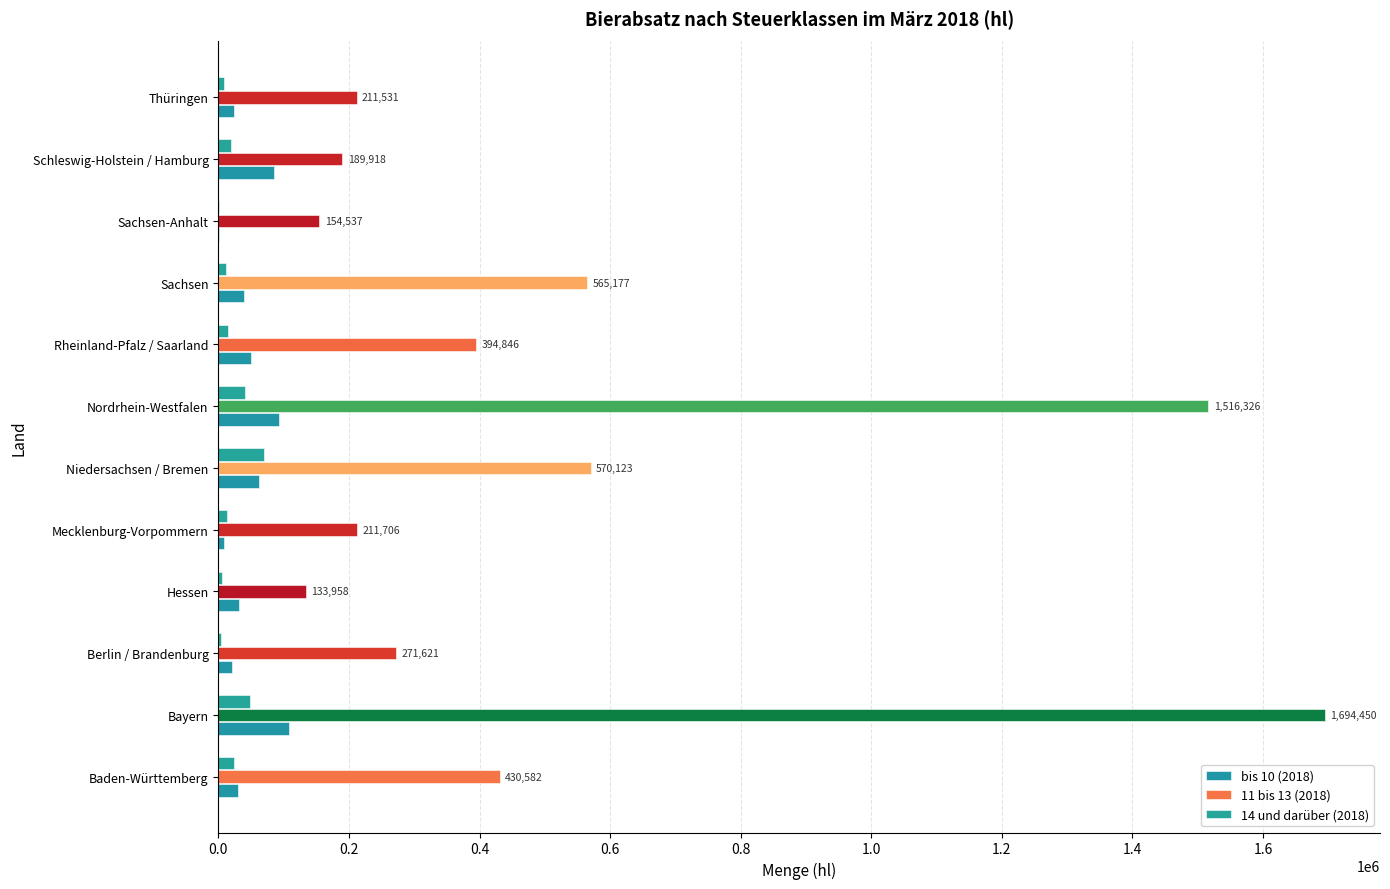

How many data points in 14 und darüber (2018) are above 14625?

6